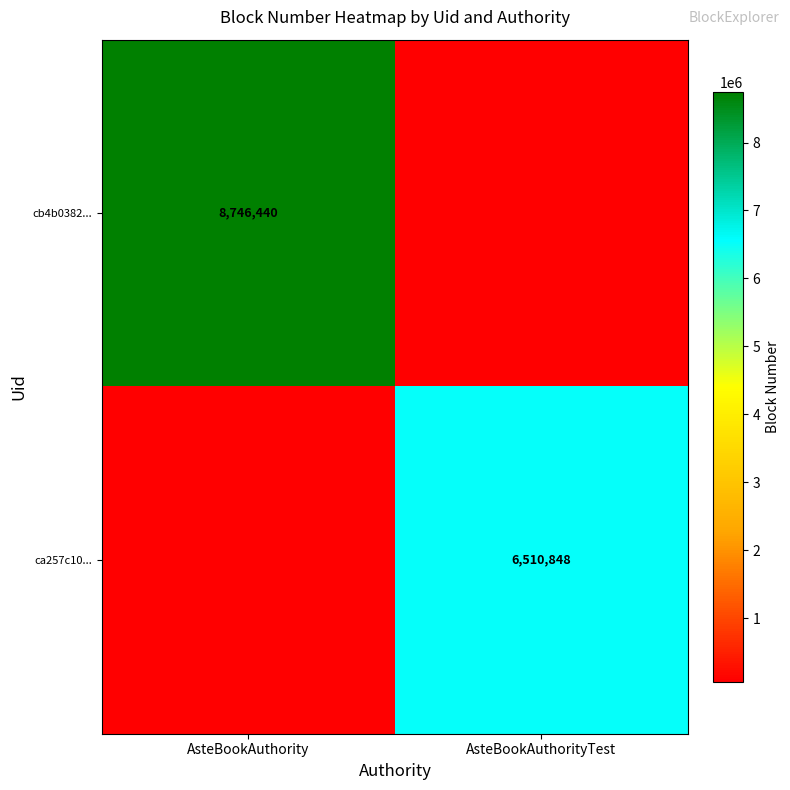

Is the value of cb4b0382... at AsteBookAuthority greater than the value of ca257c10... at AsteBookAuthorityTest?

Yes